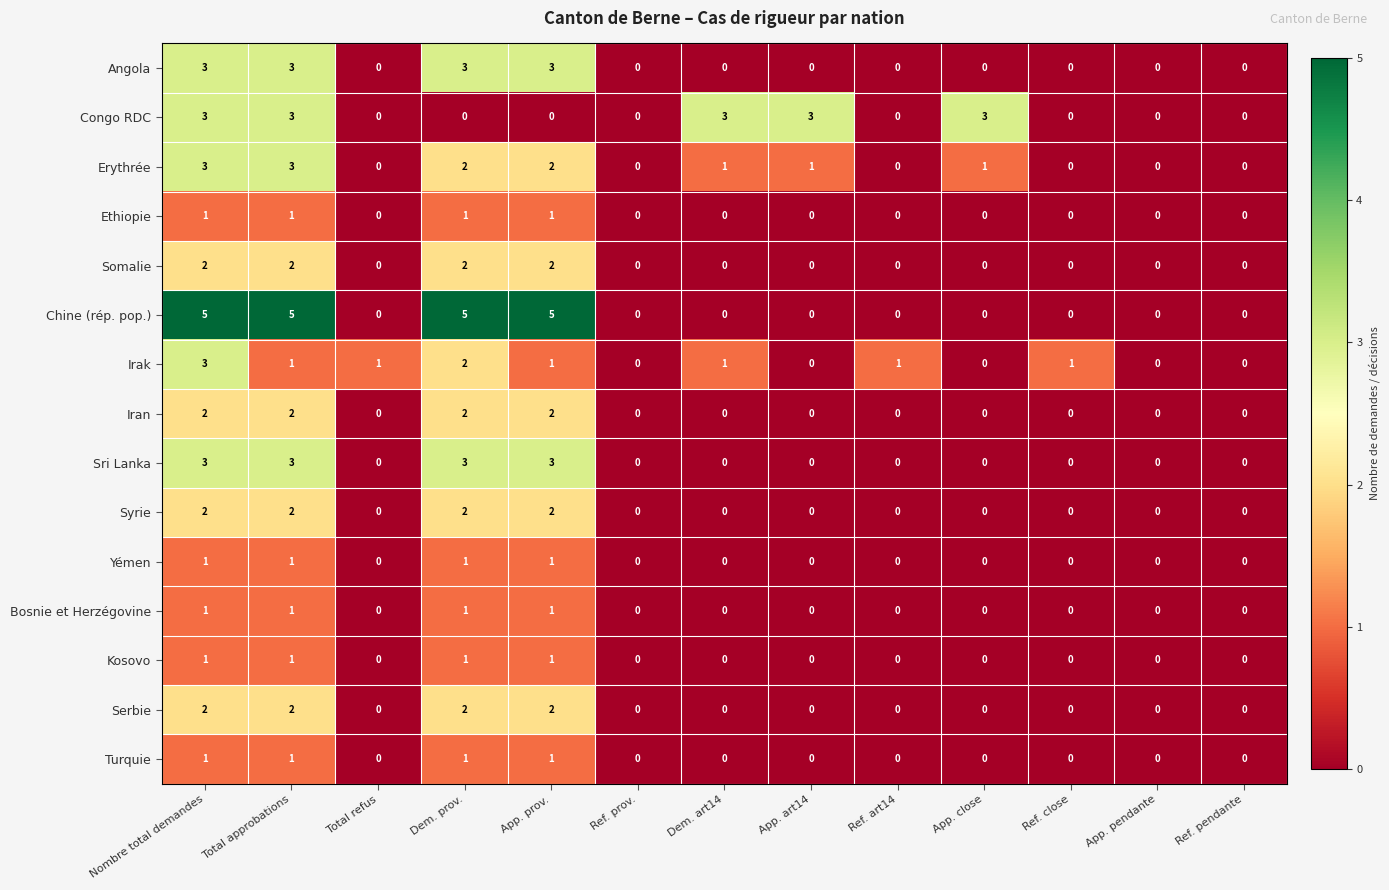

What is the maximum value shown in the chart?

5